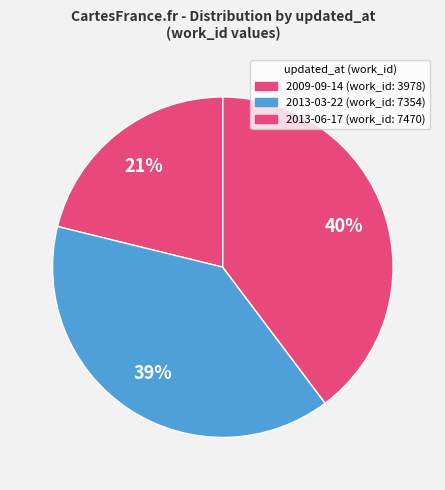

How many segments does this pie chart have?

3